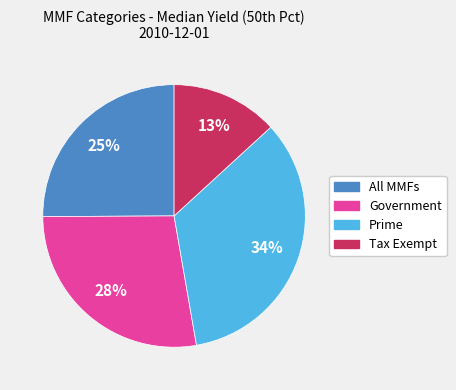

To the nearest percent, what percentage of the pie is All MMFs?

25%